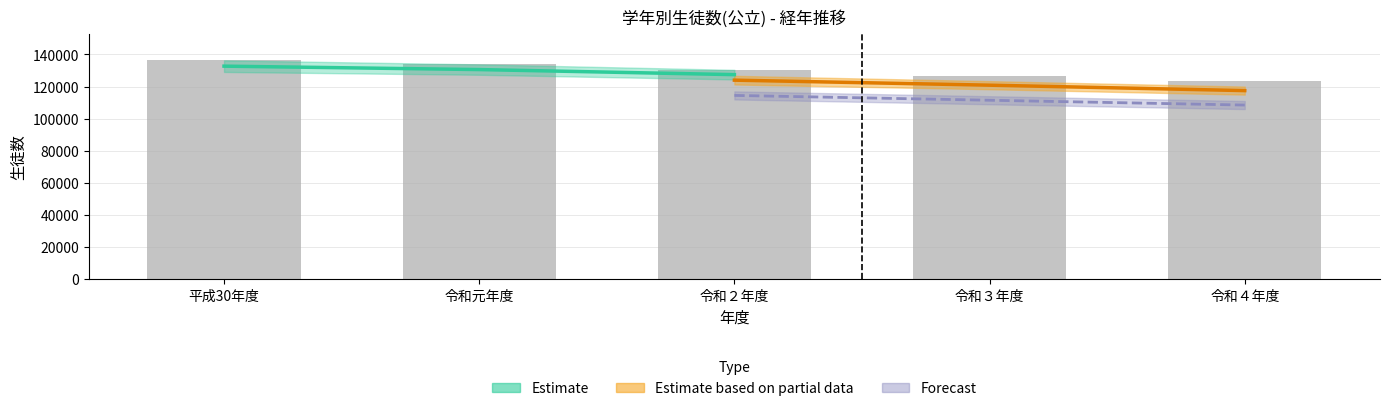

True or false: the data shows 220896 at 平成30年度.

False